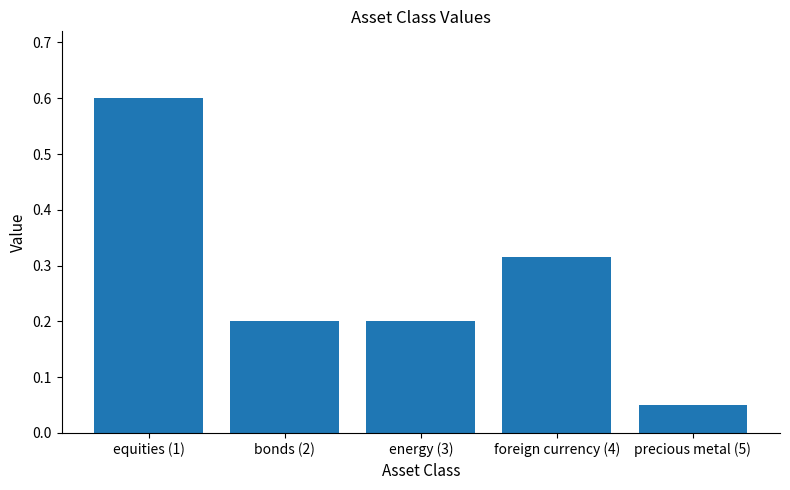

Which category has the highest value across all series?

equities (1)